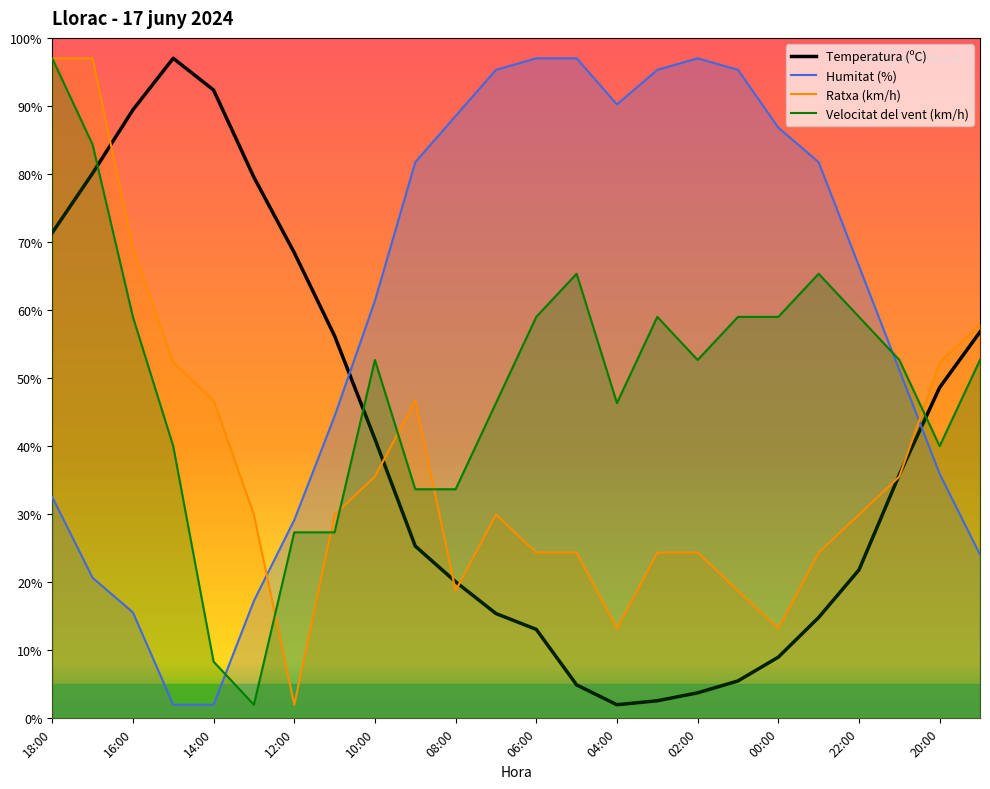

What is the lowest value of the Velocitat del vent (km/h) series?

2.0